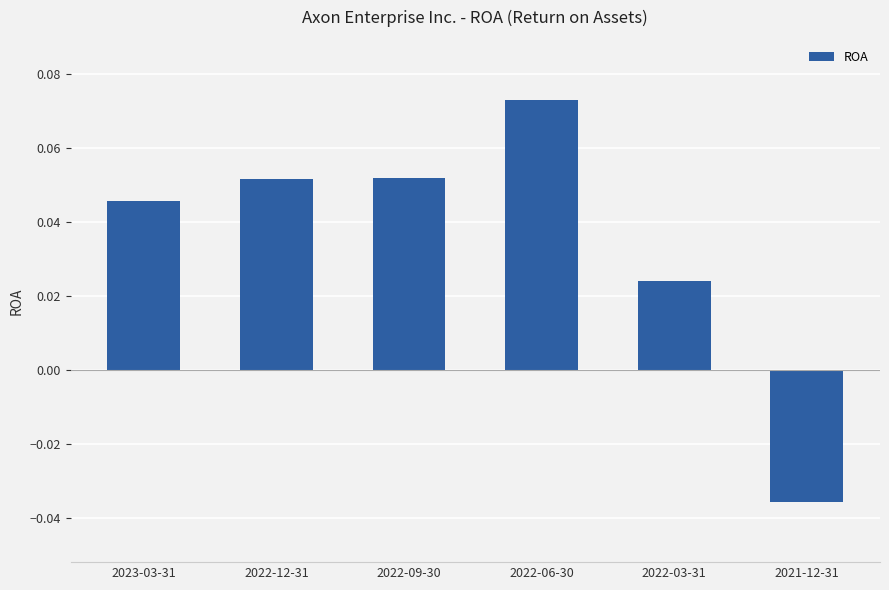

The chart shows a value of 0.0 at 2022-09-30. True or false?

False